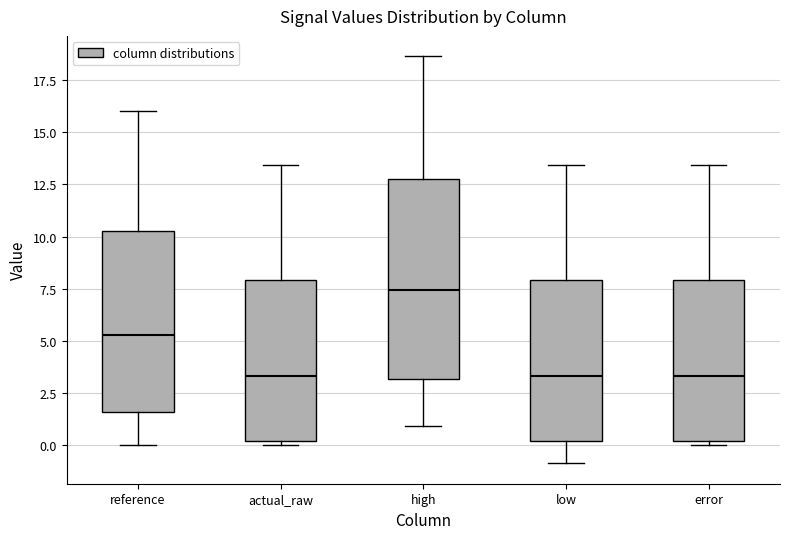

Where does the median line of the box for actual_raw sit on the y-axis? The values are not printed on the chart, so give them approximately, as read against the axis.

3.5